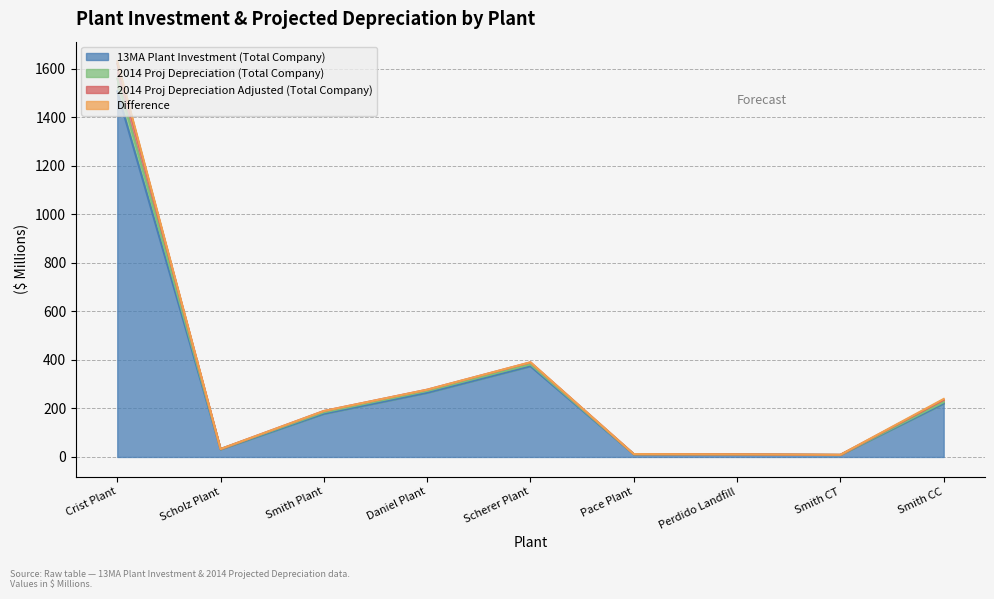

True or false: 13MA Plant Investment (Total Company) has more than 2 points higher than both neighbors.

False